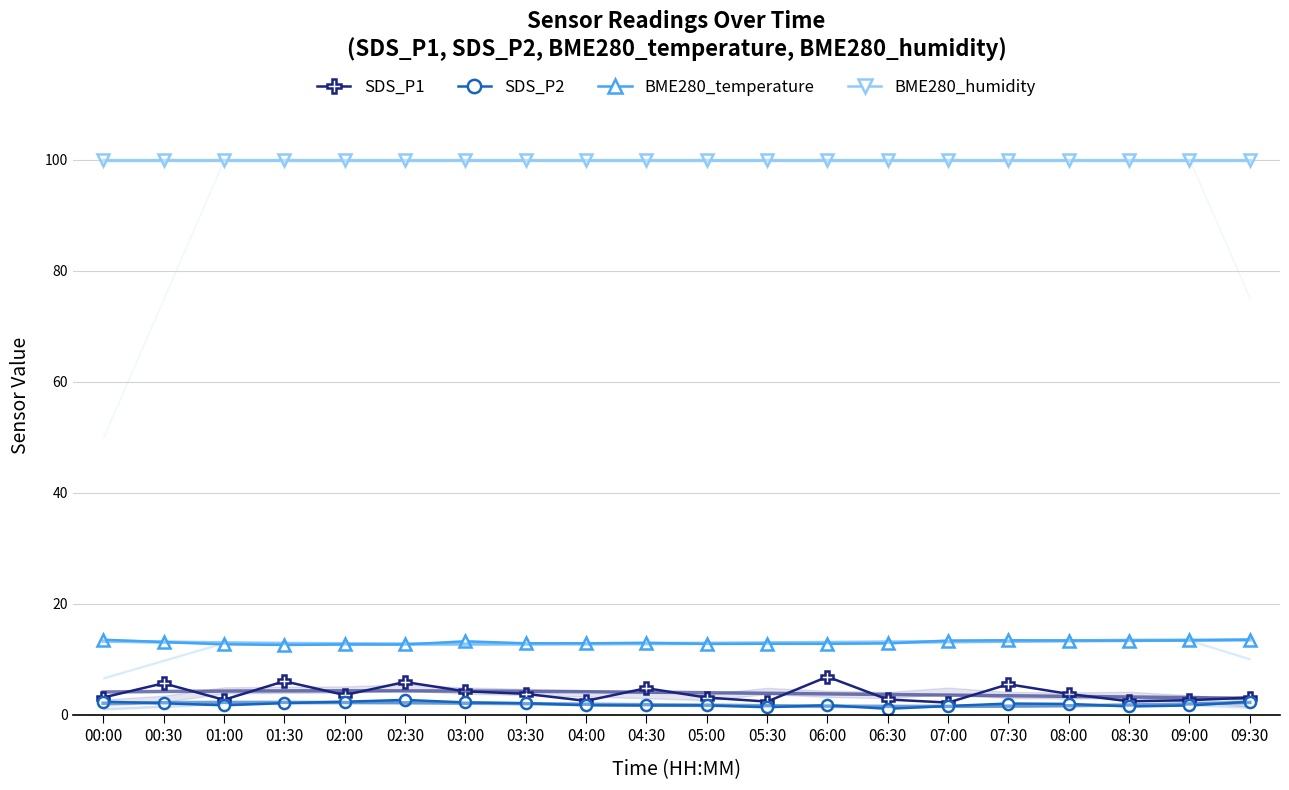

What is the highest value of the BME280_humidity series?

100.0